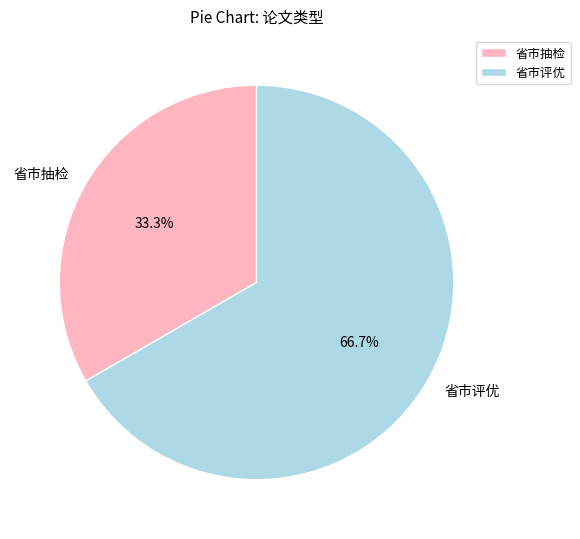

To the nearest percent, what is the combined percentage of 省市抽检 and 省市评优?

100%